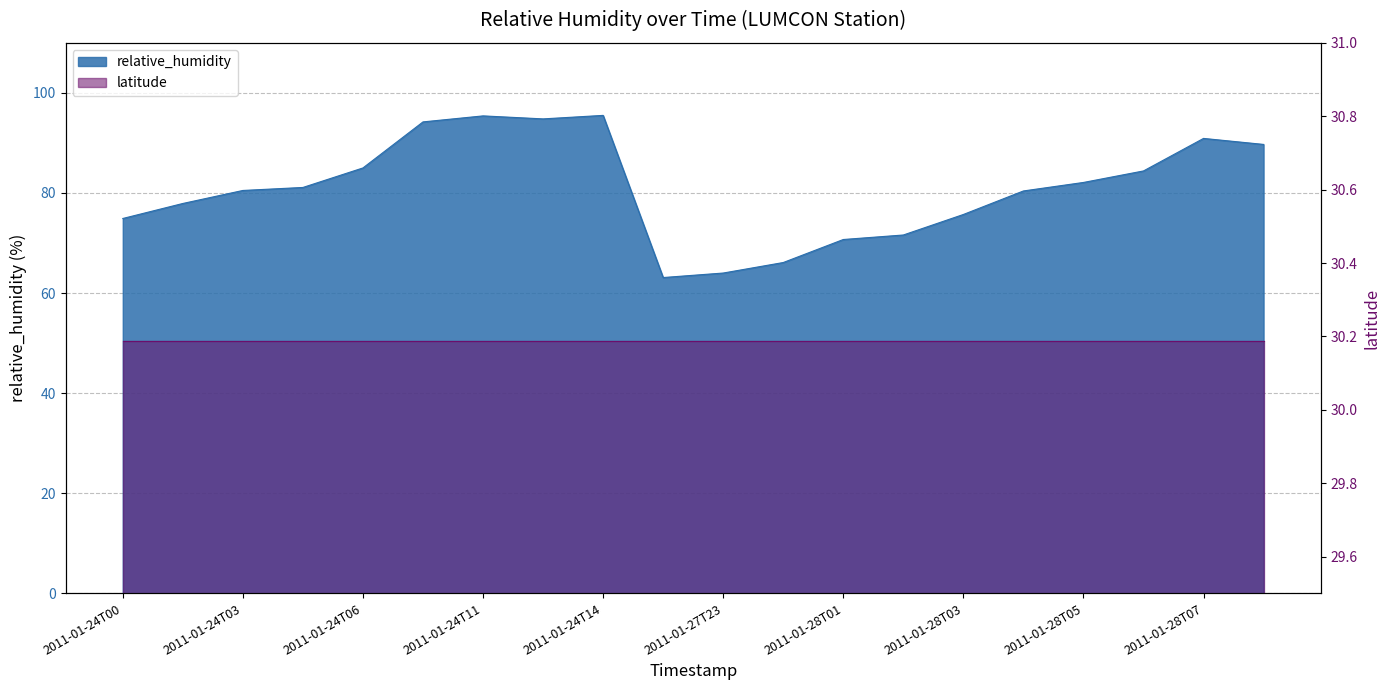

True or false: the data shows 95.4 at 2011-01-24T11.

True